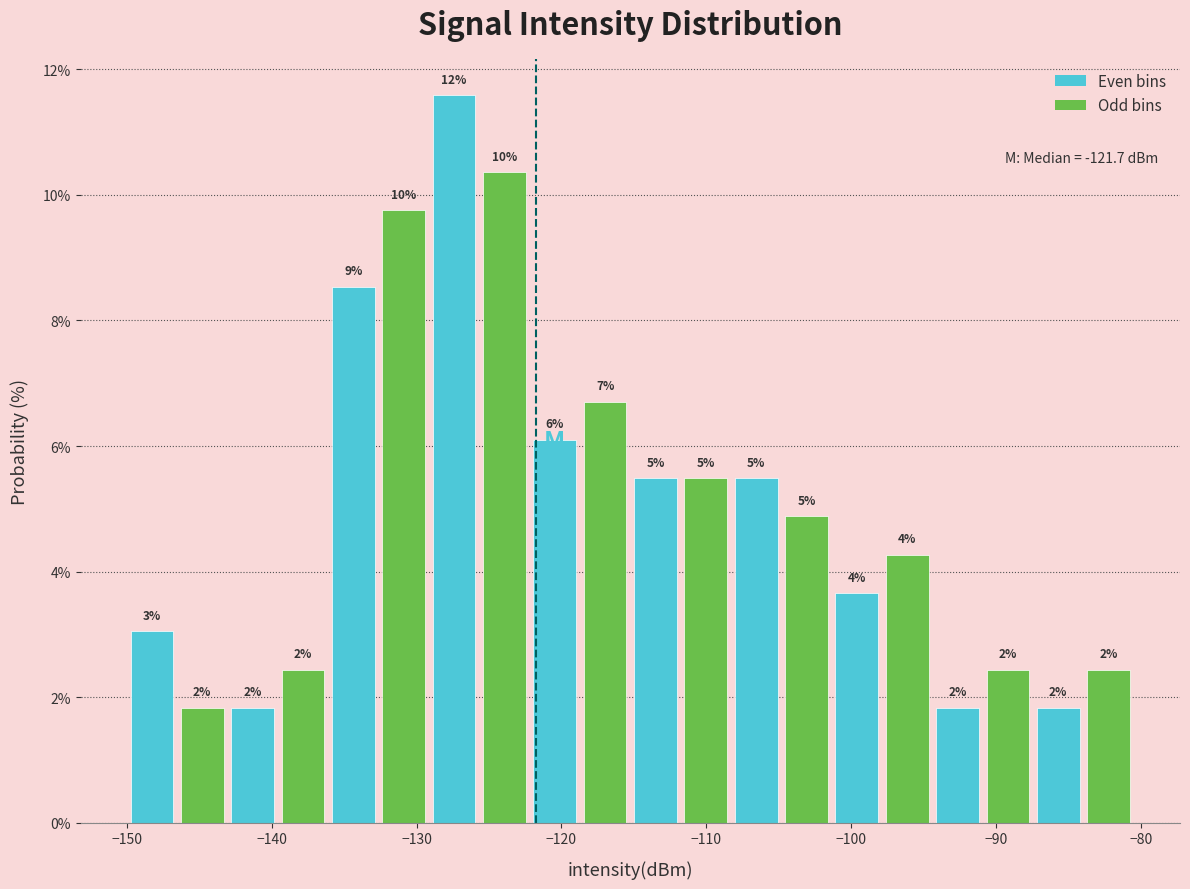

Around what value on the x-axis is the tallest bar? Give the approximate position of its centre, as read against the axis.

-127